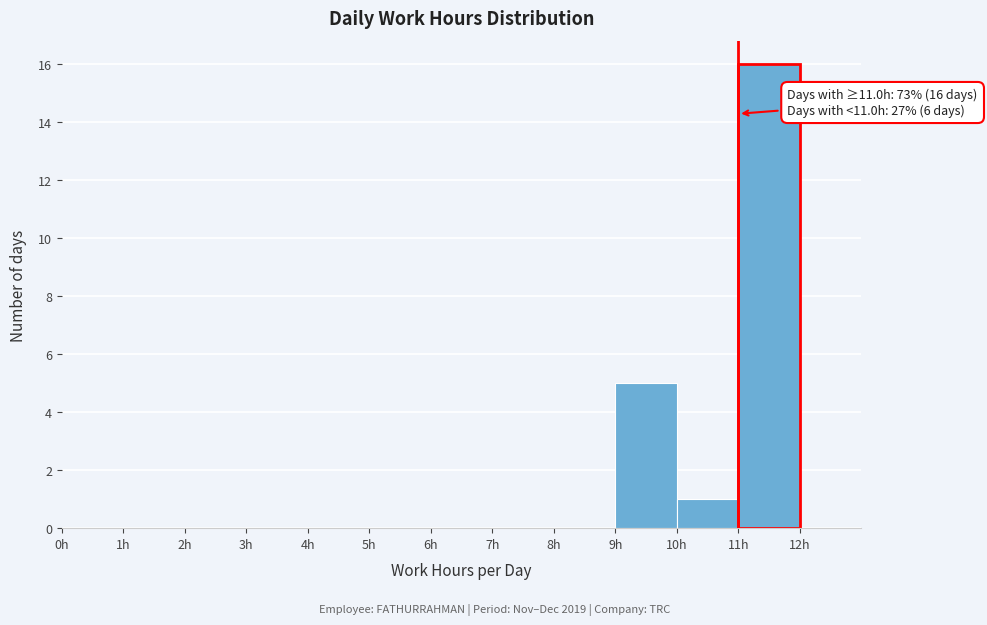

Over which range of the x-axis is the bar tallest?

11 to 12